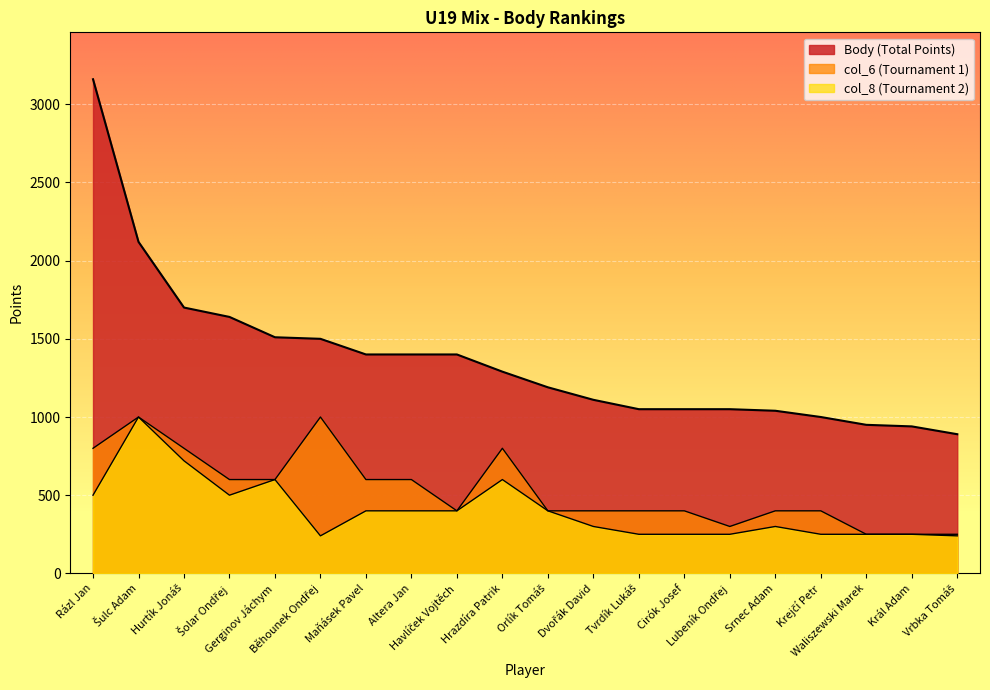

Reading left to right, extract all data points from this chart.

Body: 3160	2120	1700	1640	1510	1500	1400	1400	1400	1290	1190	1110	1050	1050	1050	1040	1000	950	940	890
col_6: 800	1000	800	600	600	1000	600	600	400	800	400	400	400	400	300	400	400	250	250	250
col_8: 500	1000	720	500	600	240	400	400	400	600	400	300	250	250	250	300	250	250	250	240